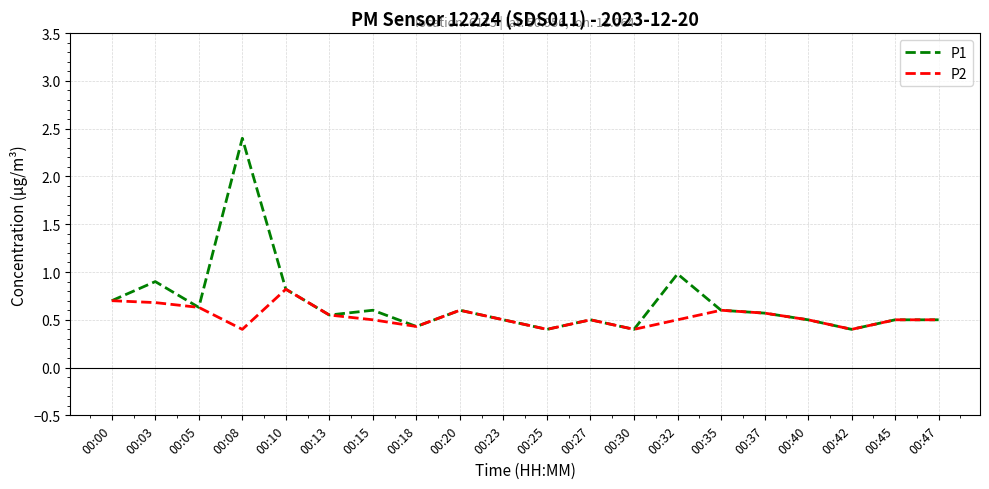

Is this an area chart (filled region under the line)?

No